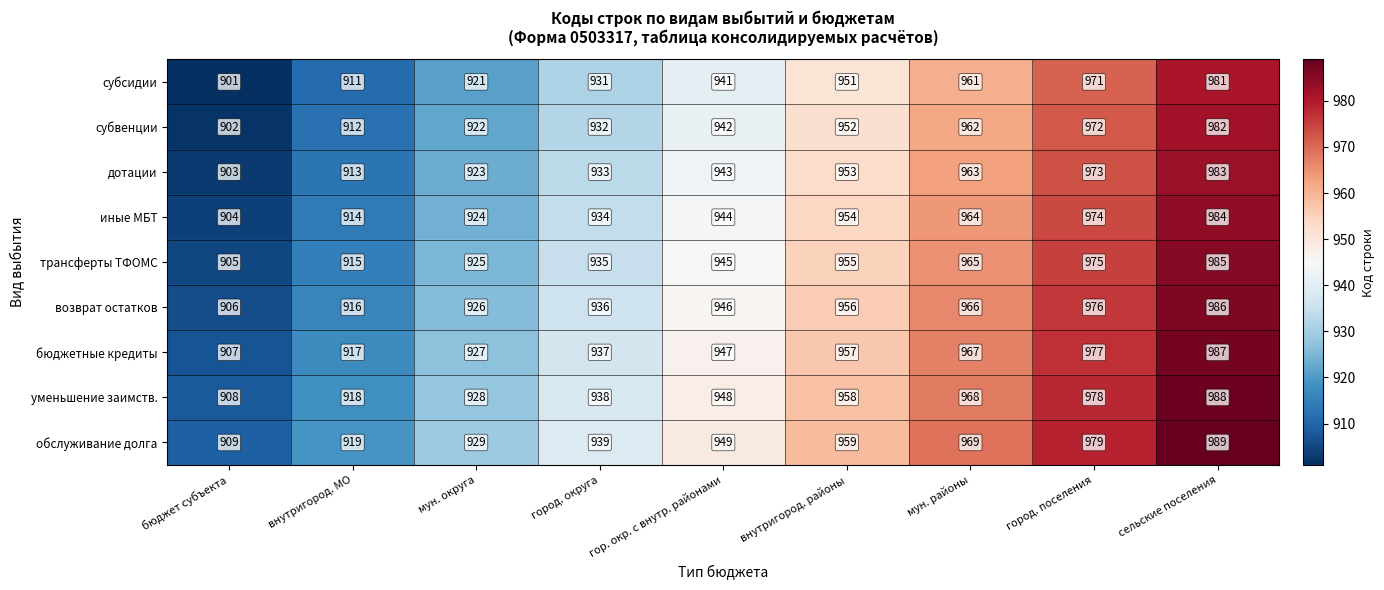

Count the number of categories in the chart.

9